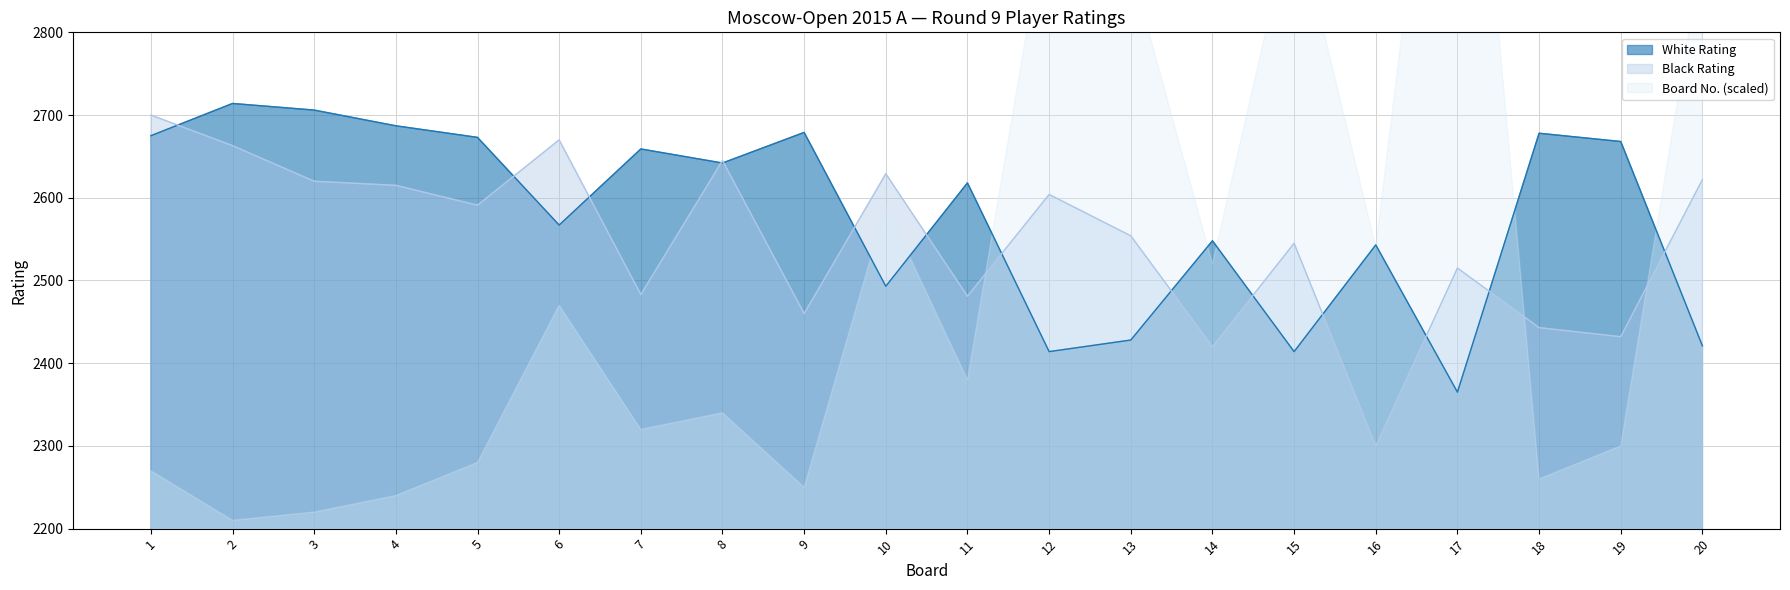

What is the approximate value of Black Rating at 19?

2432